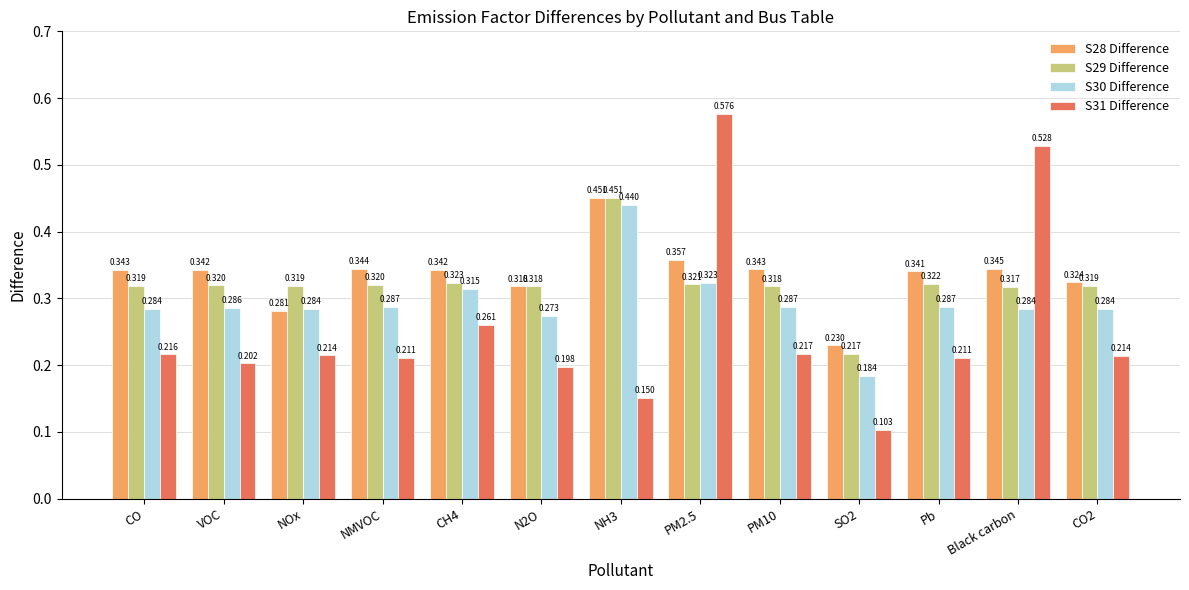

Which label corresponds to the smallest value in the chart?

SO2